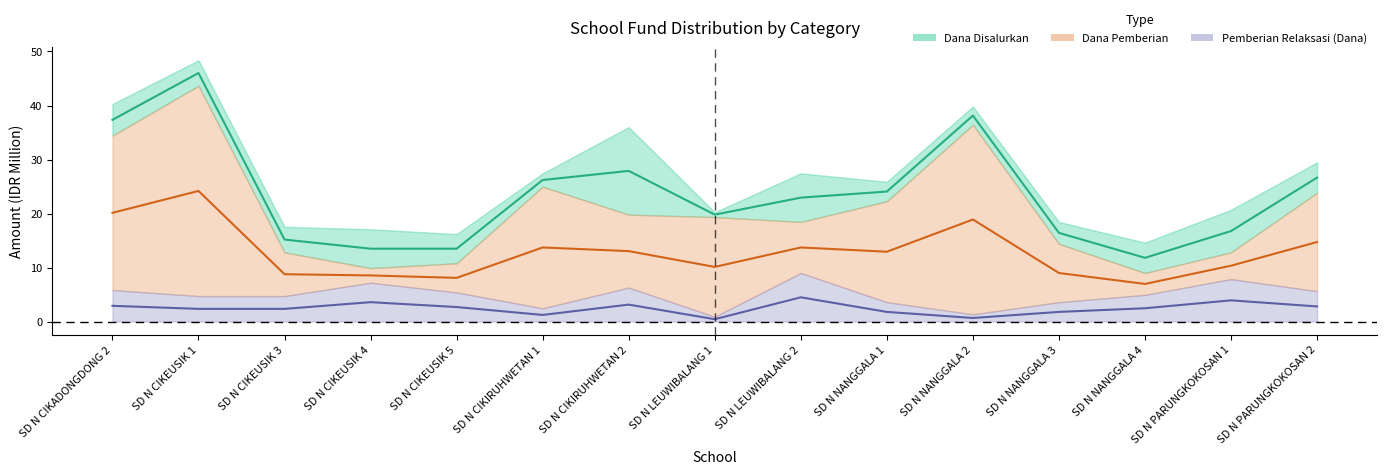

What is the sum of all Pemberian Relaksasi (Dana) values?

36.8